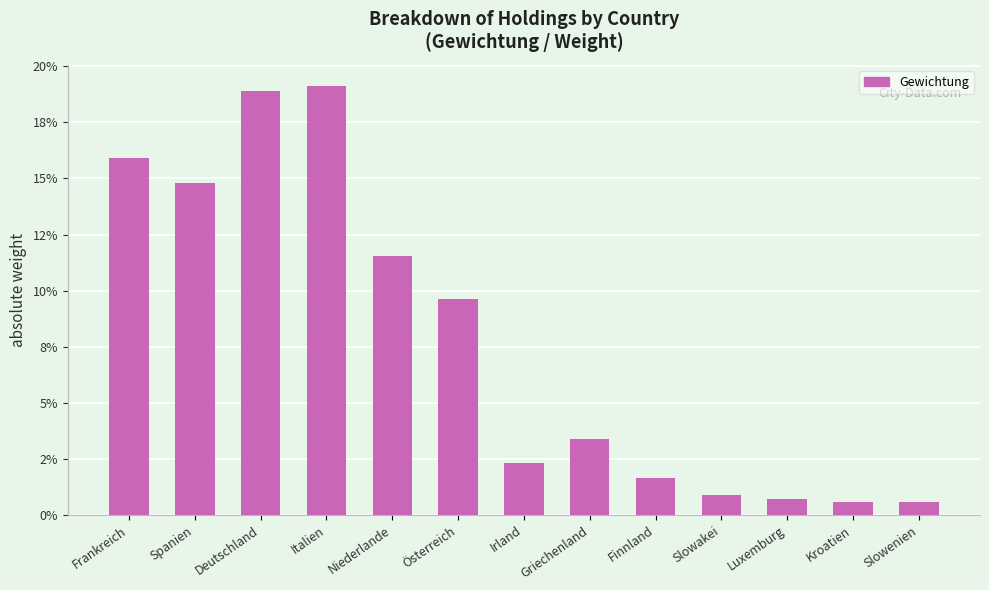

Is it true that the value at Spanien is 0.2?

False